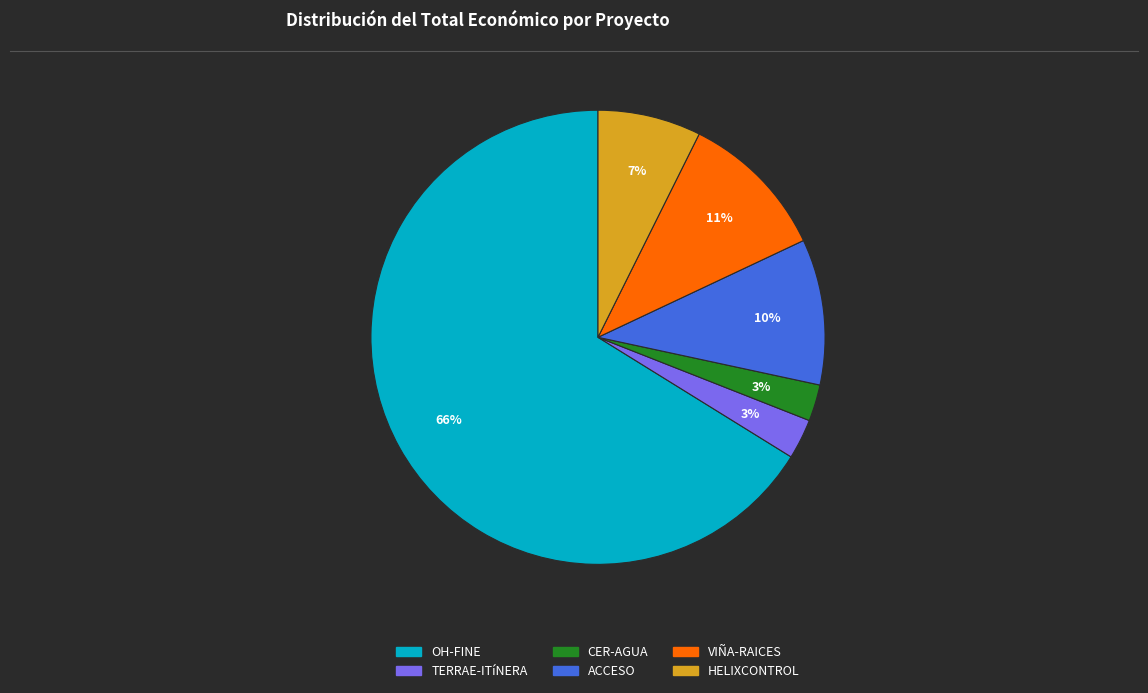

Which category accounts for the majority?

OH-FINE